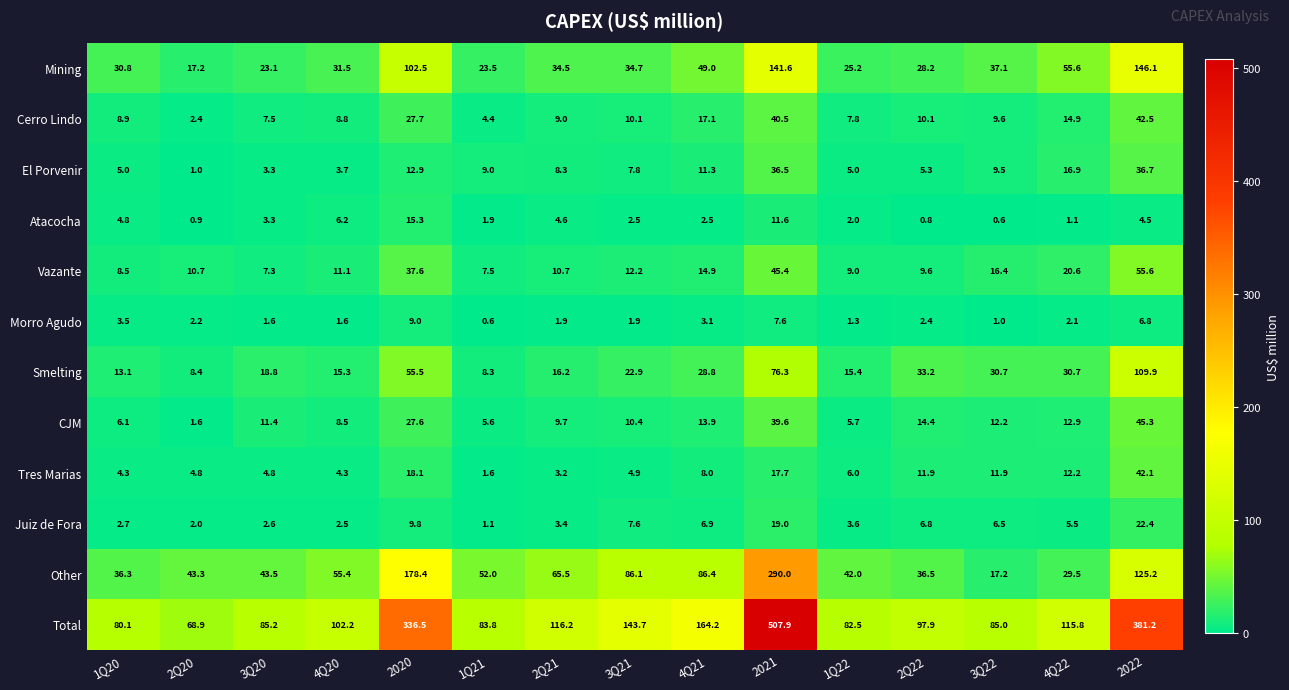

What is the lowest value of the Total series?

68.9